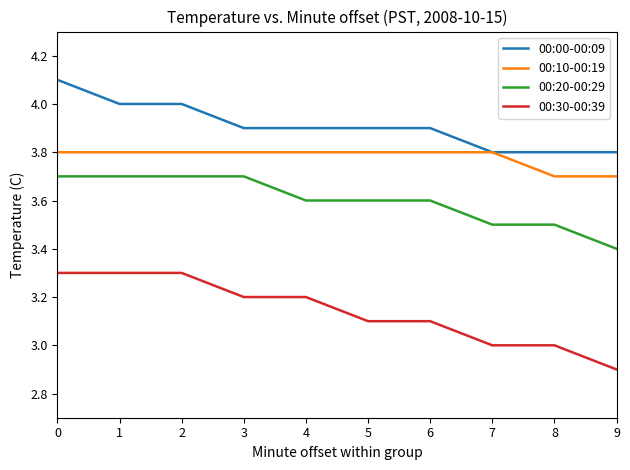

The 00:00-00:09 series shows 2.6 at 9. True or false?

False